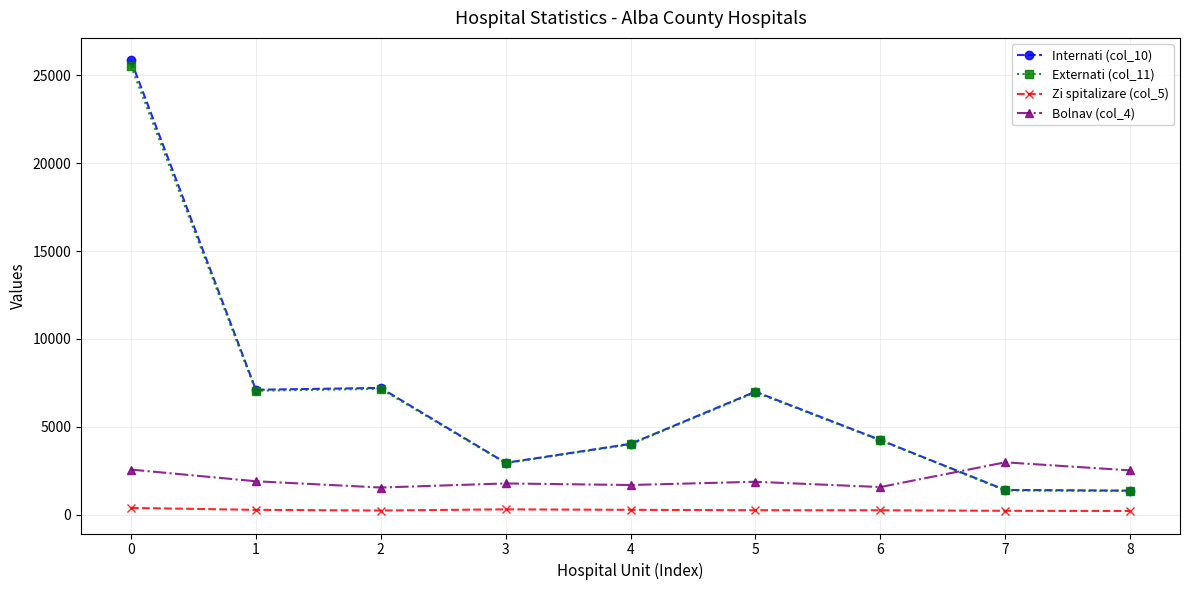

Is the value of Bolnav (col_4) at 1 greater than the value of Externati (col_11) at 3?

No